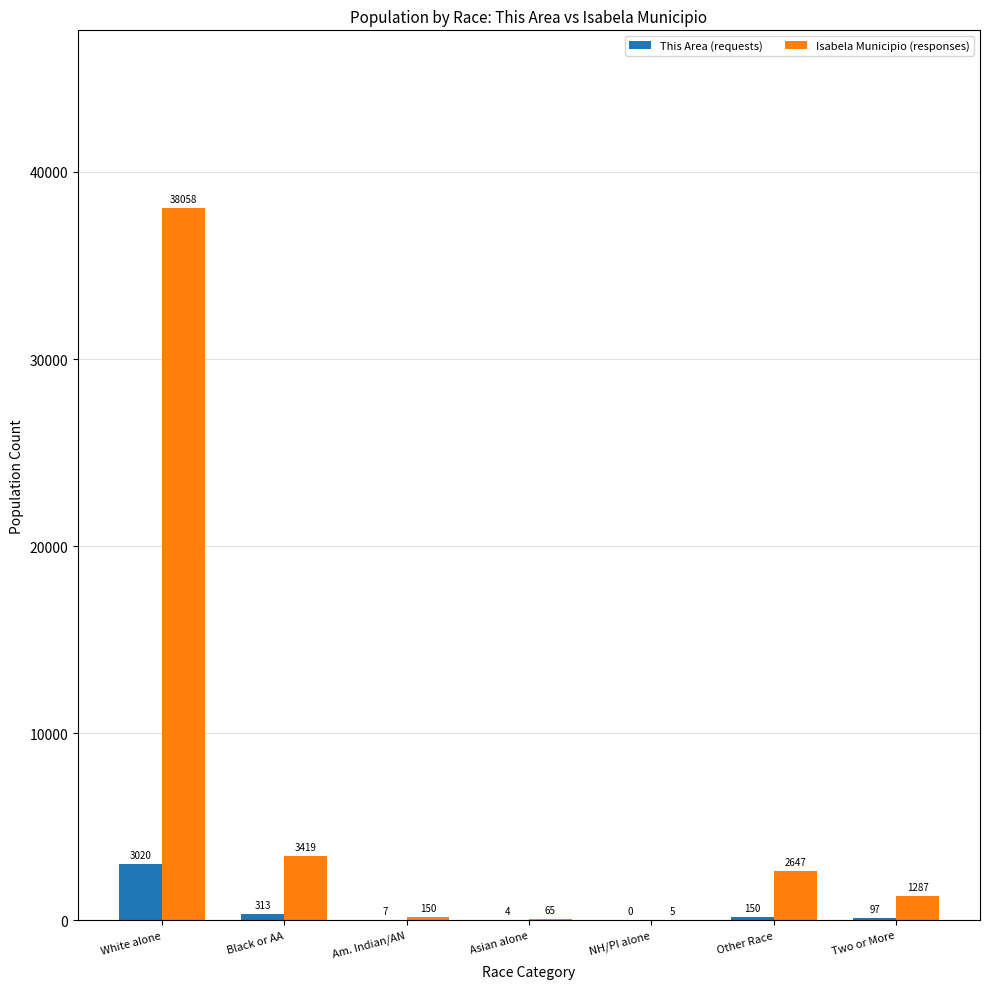

True or false: Isabela Municipio (responses) has a value of 64881 at White alone.

False